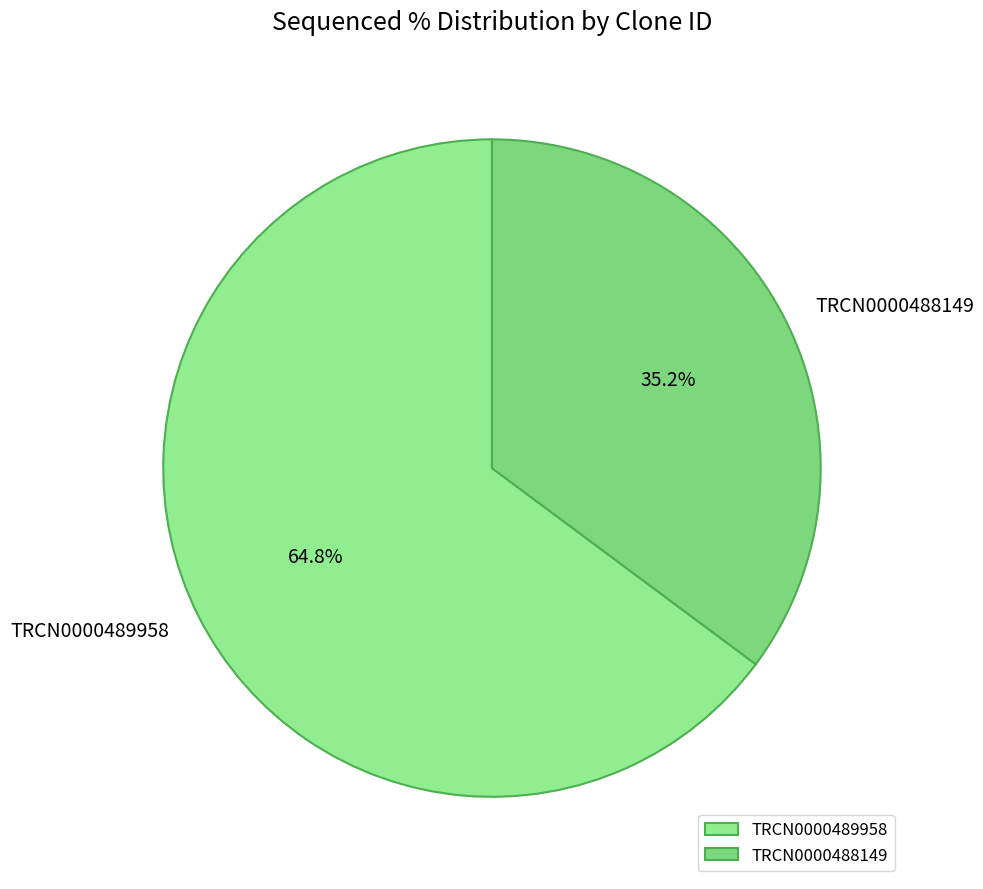

Do TRCN0000488149 and TRCN0000489958 together represent more than half of the pie?

Yes